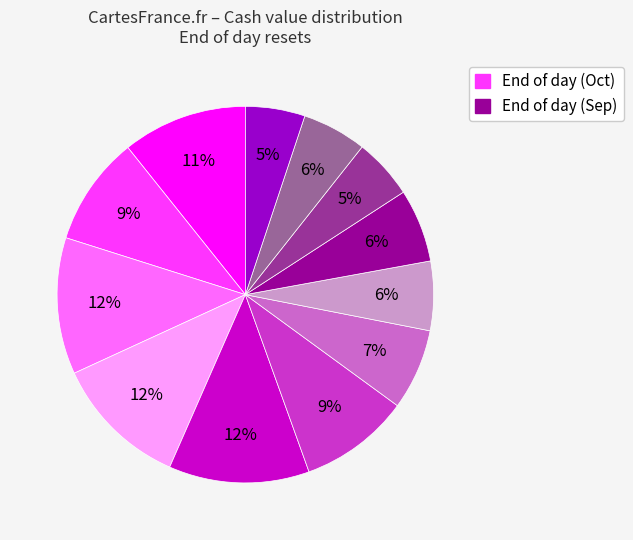

Is there a majority slice in this chart?

No